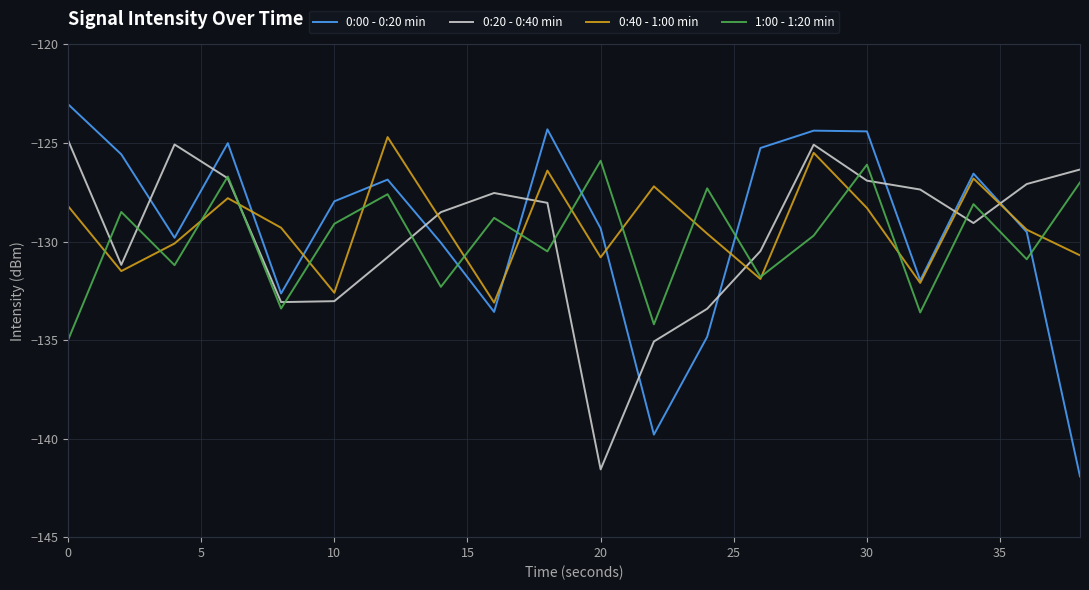

True or false: 0:40 - 1:00 min and 0:20 - 0:40 min intersect in this chart.

True